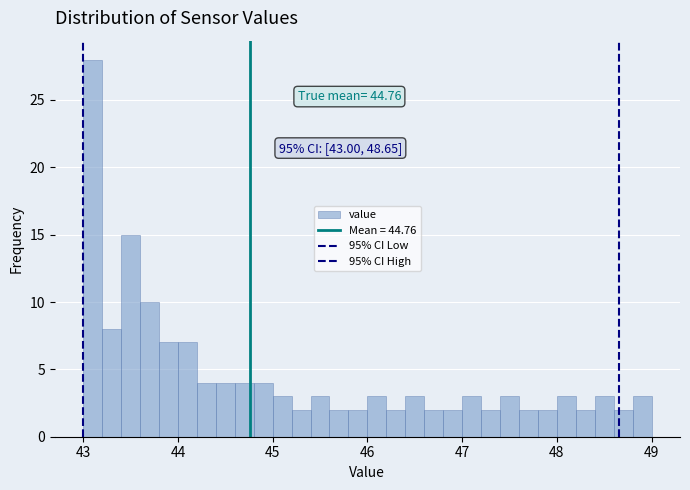

Read against the x-axis, roughly where is the centre of the tallest bar?

43.1